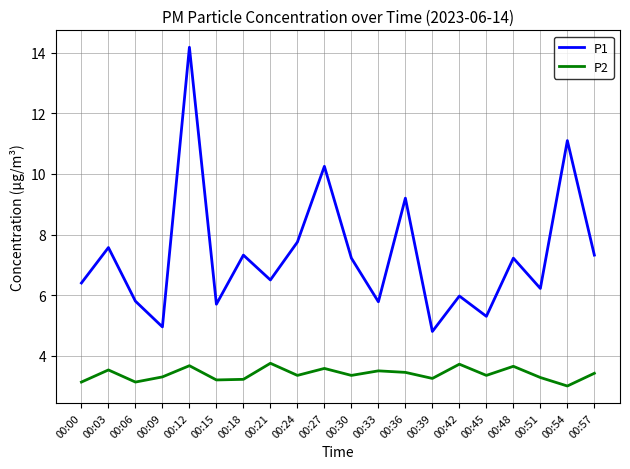

Between 00:03 and 00:09, which series saw the biggest shift?

P1